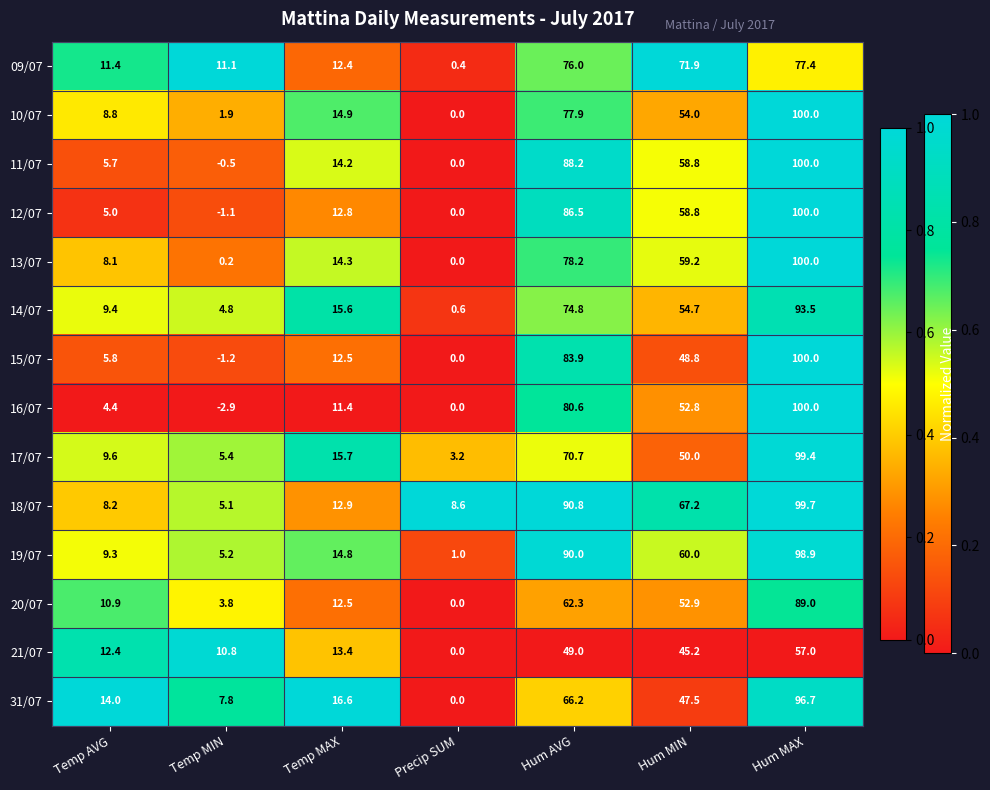

What is the sum of all 16/07 values?

246.3